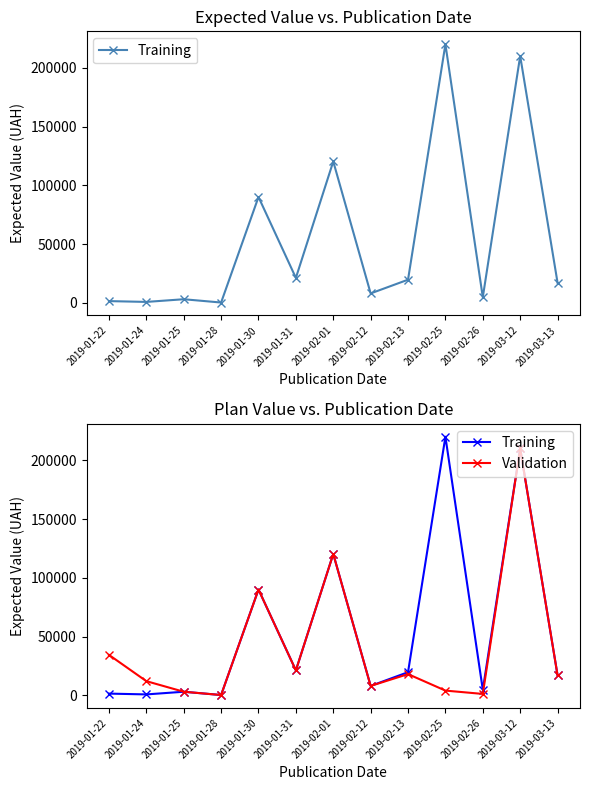

Which series has the largest total across all categories?

Training